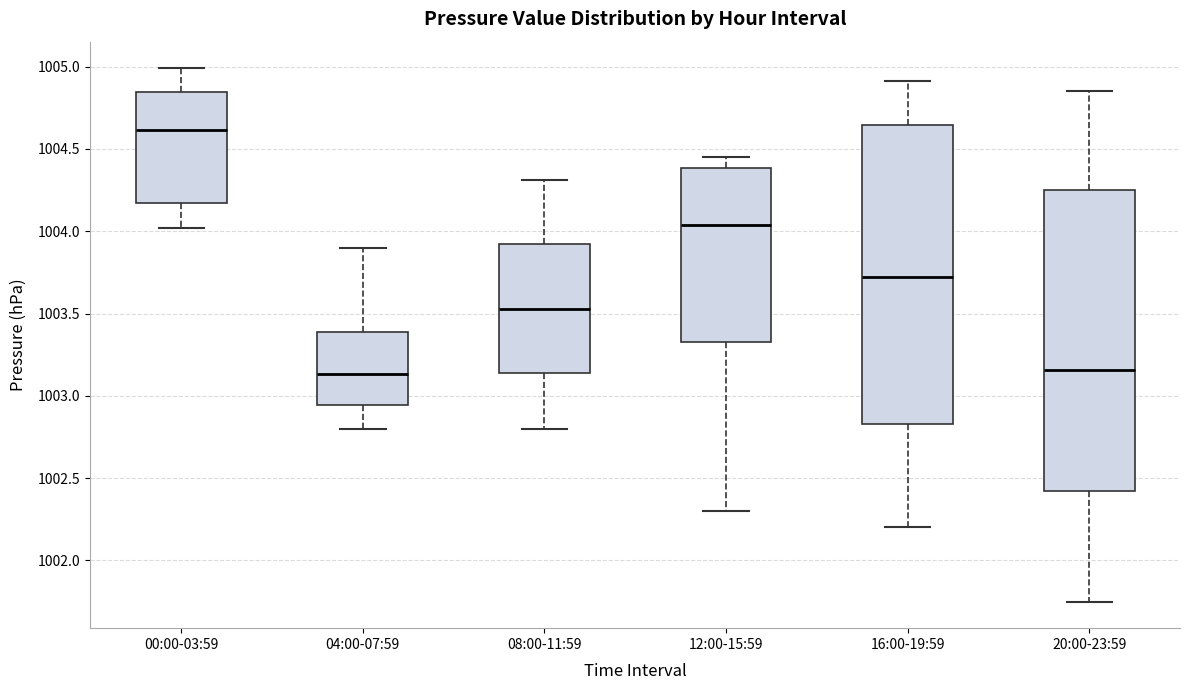

Where is the lower edge of the box for 08:00-11:59 on the y-axis? The values are not printed on the chart, so give them approximately, as read against the axis.

1003.15